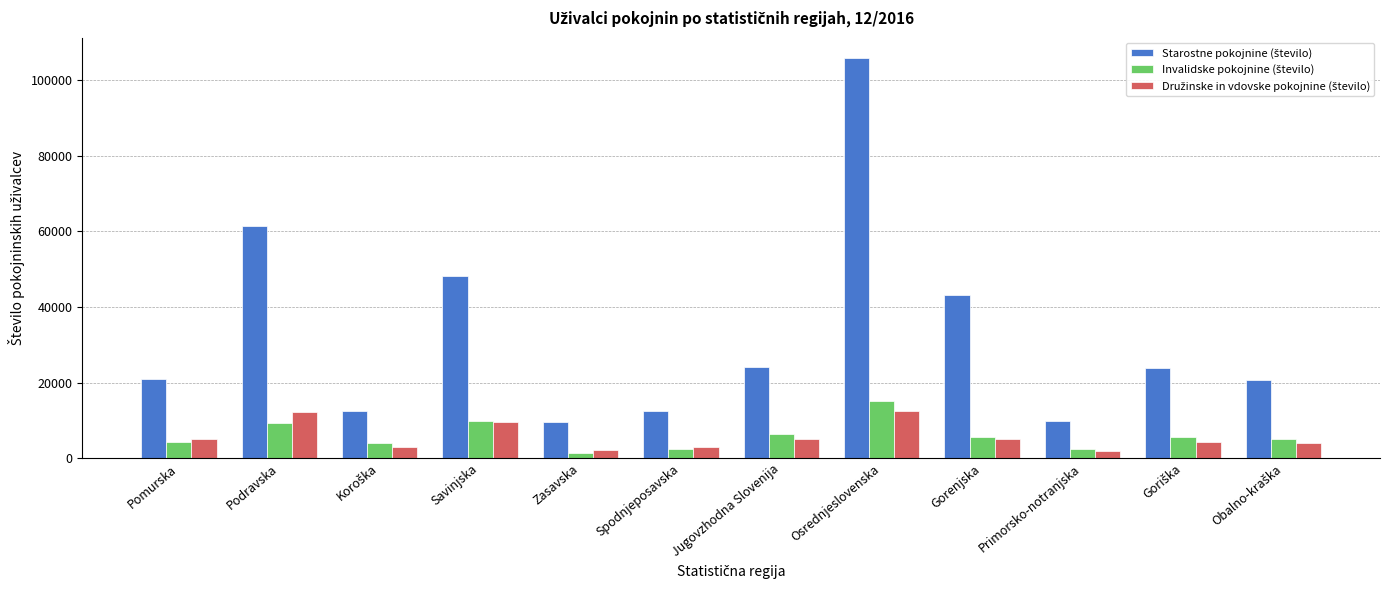

What is the difference between the highest and lowest values at Gorenjska?

38173